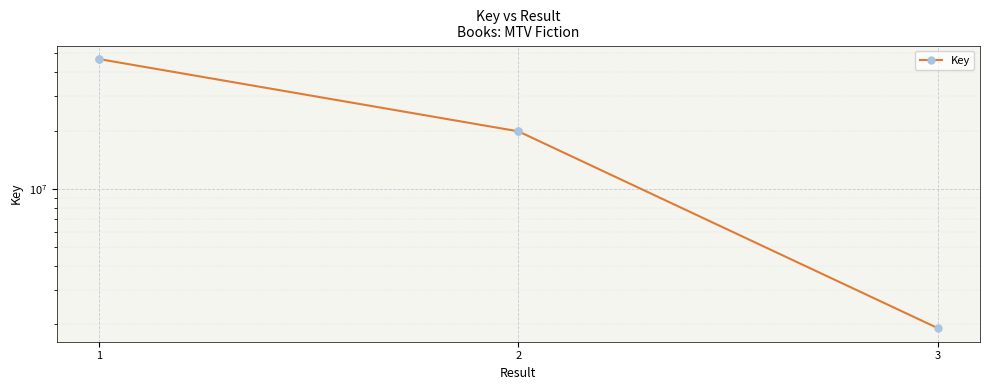

Does the chart display data point markers on the line(s)?

Yes